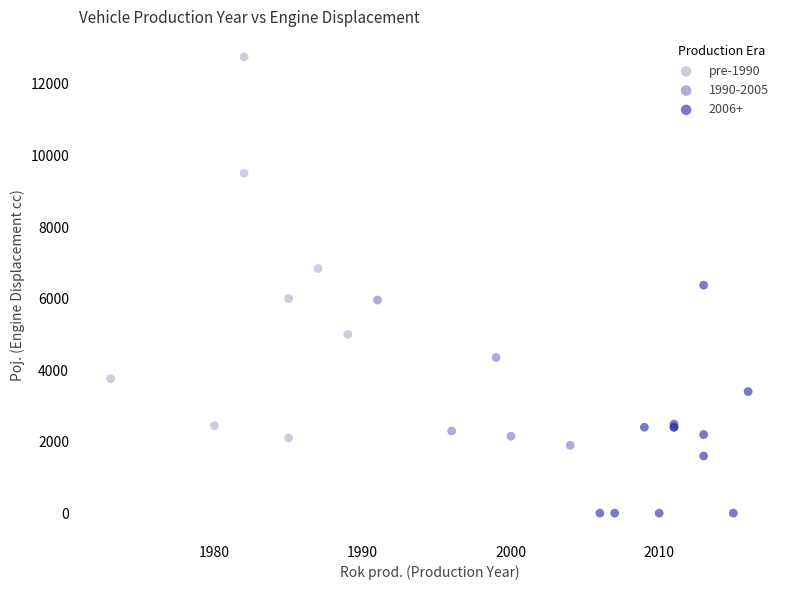

Which series has the largest Y range (max minus min)?

pre-1990